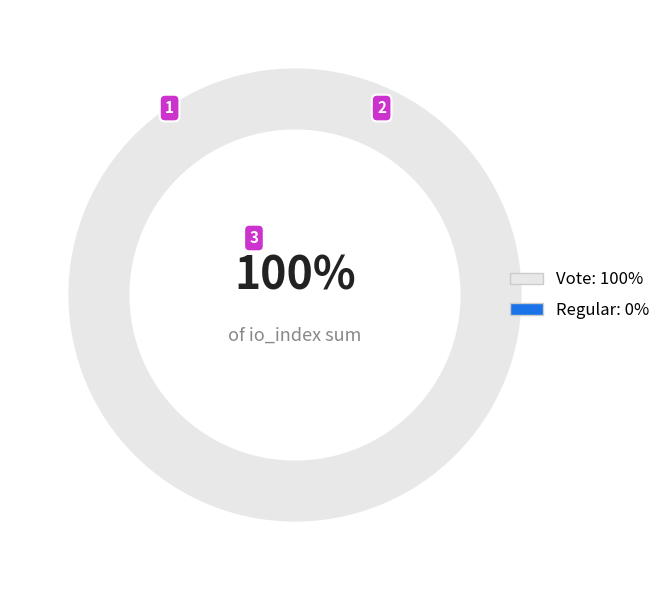

How many segments does this pie chart have?

2